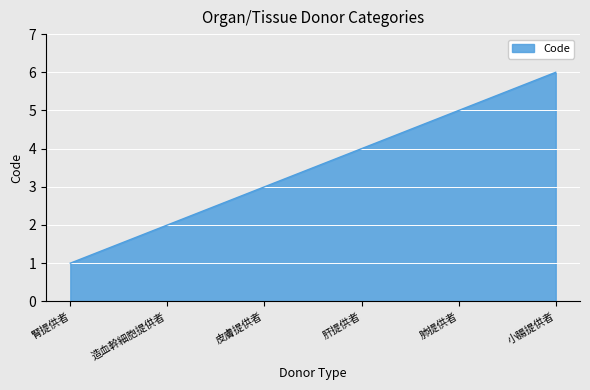

Reading left to right, what are all the values shown in this chart?

1	2	3	4	5	6